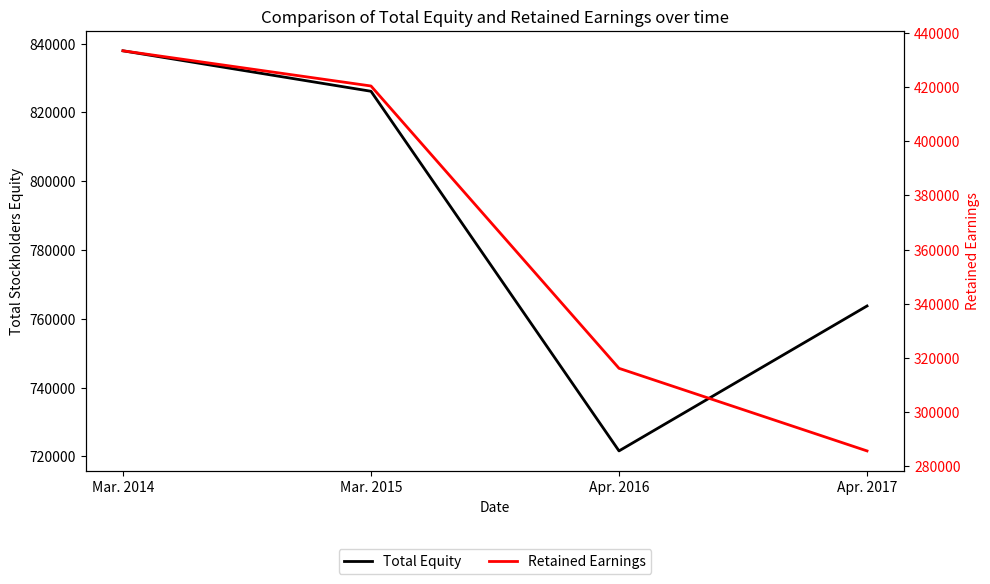

Which series has the largest range (max minus min)?

Retained Earnings